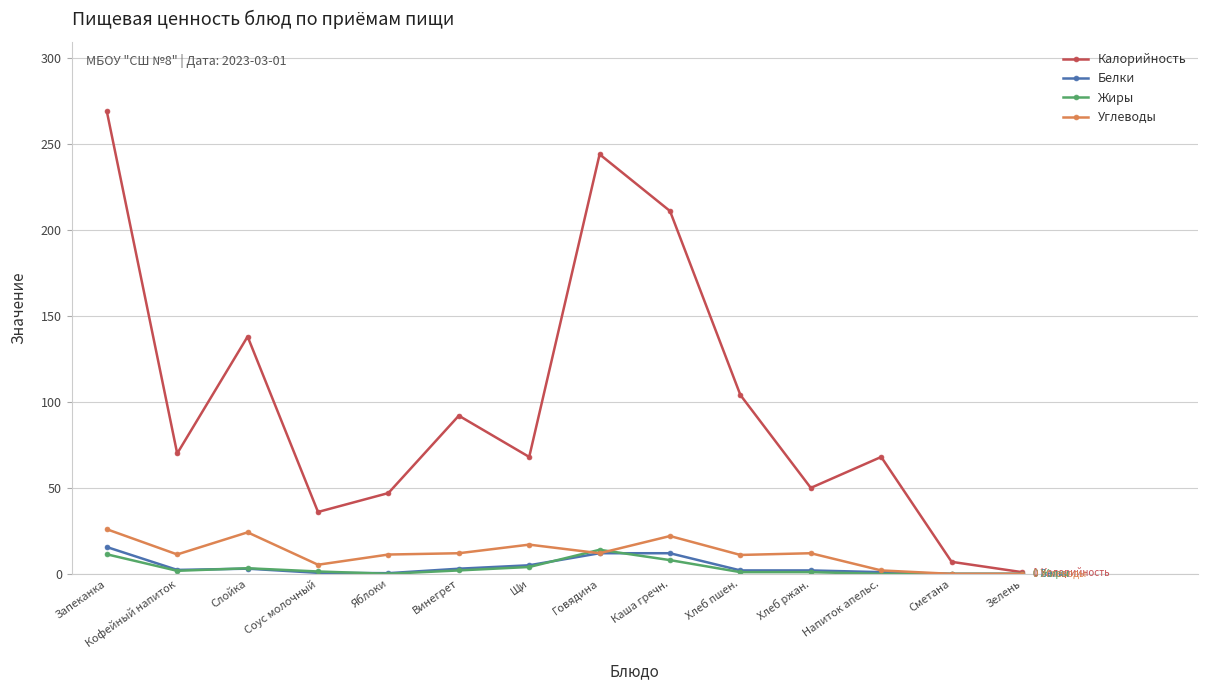

What is the value of the Калорийность point at the 6th from the left?

92.0